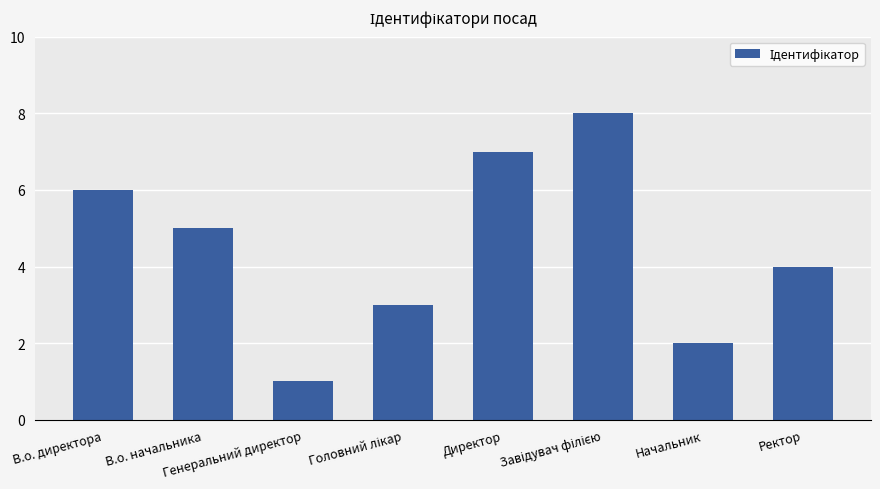

How many data points are less than 5?

4